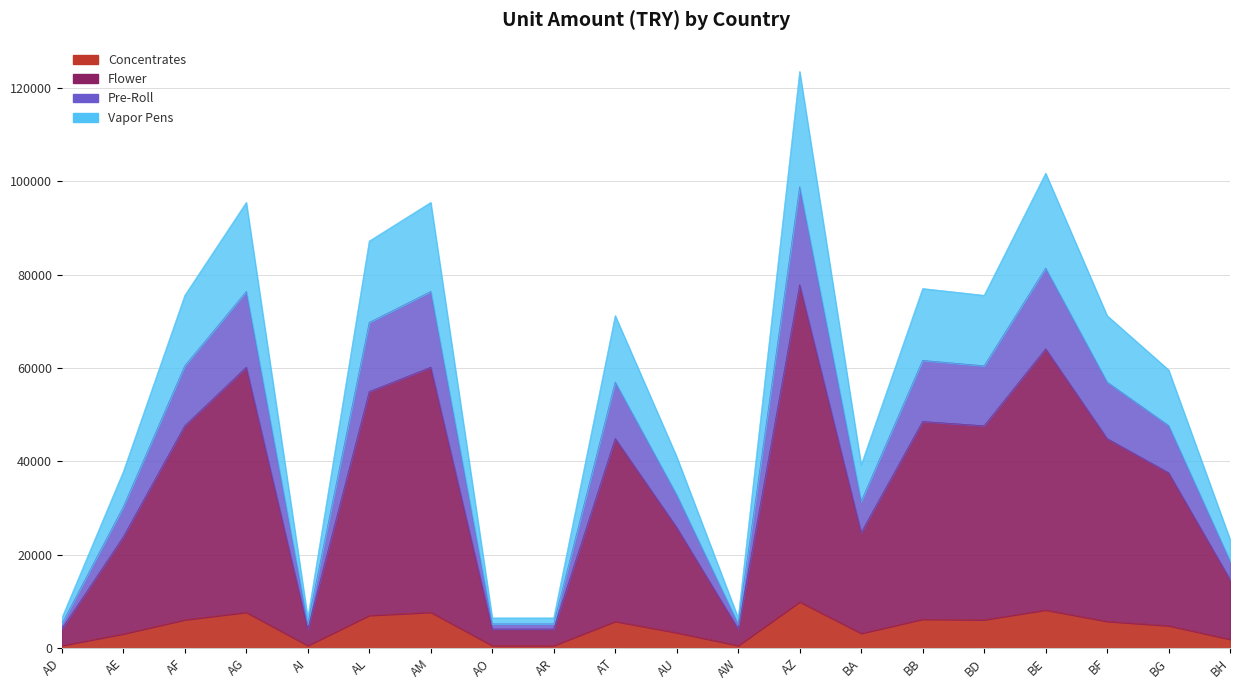

What is the difference between the second highest and second lowest values?

7624.4